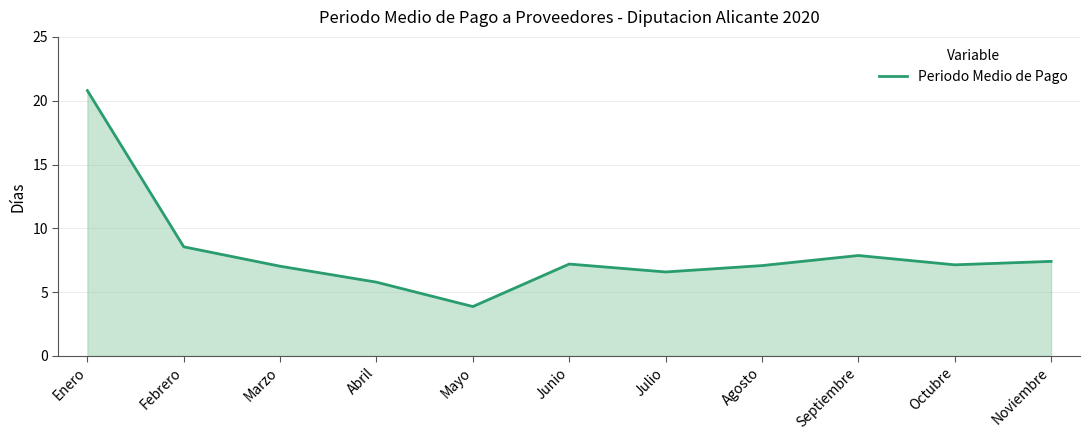

Which has a higher value, Febrero or Marzo?

Febrero